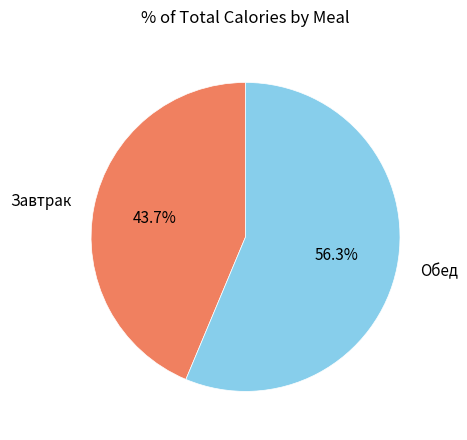

Is there a majority slice in this chart?

Yes